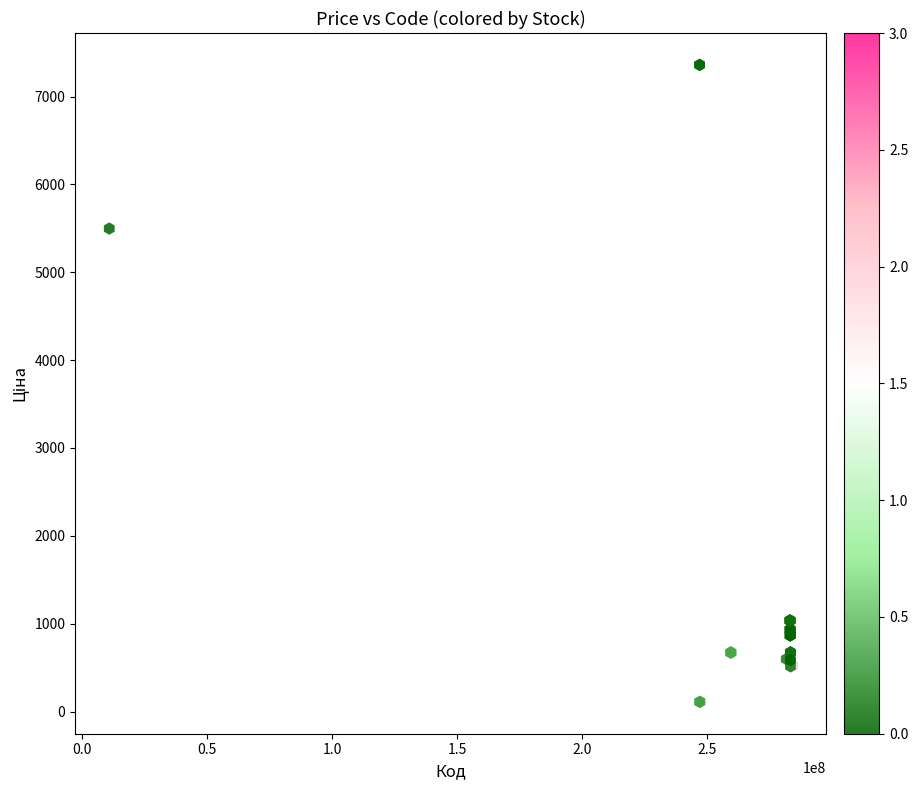

What Y value in the scatter plot is closest to 3735?

5497.3